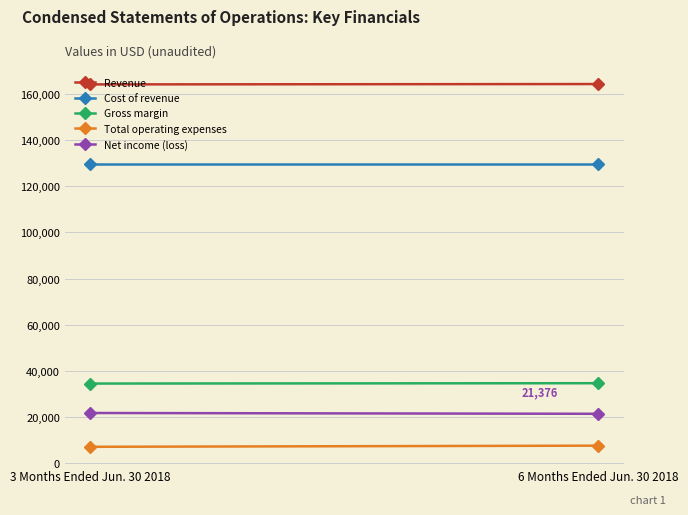

Rank the series at 6 Months Ended Jun. 30 2018 from highest to lowest value.

Revenue, Cost of revenue, Gross margin, Net income (loss), Total operating expenses